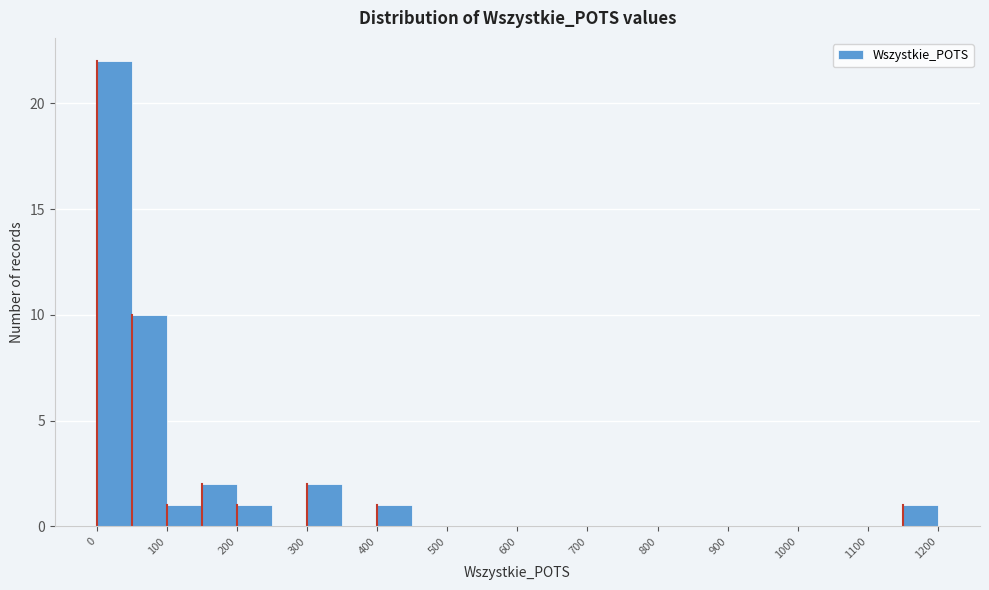

Reading left to right, transcribe this chart: for each bar, give the range it covers on the x-axis and its height. The values are not printed on the chart, so give them approximately, as read against the axis.

0 to 50: 22
50 to 100: 10
100 to 150: 1
150 to 200: 2
200 to 250: 1
250 to 300: 0
300 to 350: 2
350 to 400: 0
400 to 450: 1
450 to 500: 0
500 to 550: 0
550 to 600: 0
600 to 650: 0
650 to 700: 0
700 to 750: 0
750 to 800: 0
800 to 850: 0
850 to 900: 0
900 to 950: 0
950 to 1000: 0
1000 to 1050: 0
1050 to 1100: 0
1100 to 1150: 0
1150 to 1200: 1